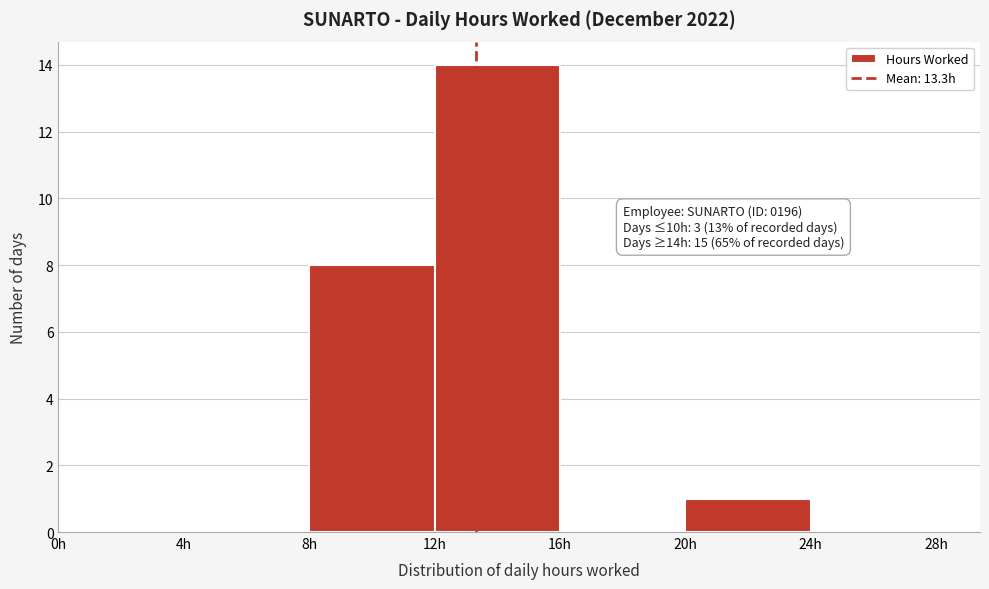

Which range on the x-axis has the tallest bar?

12 to 16